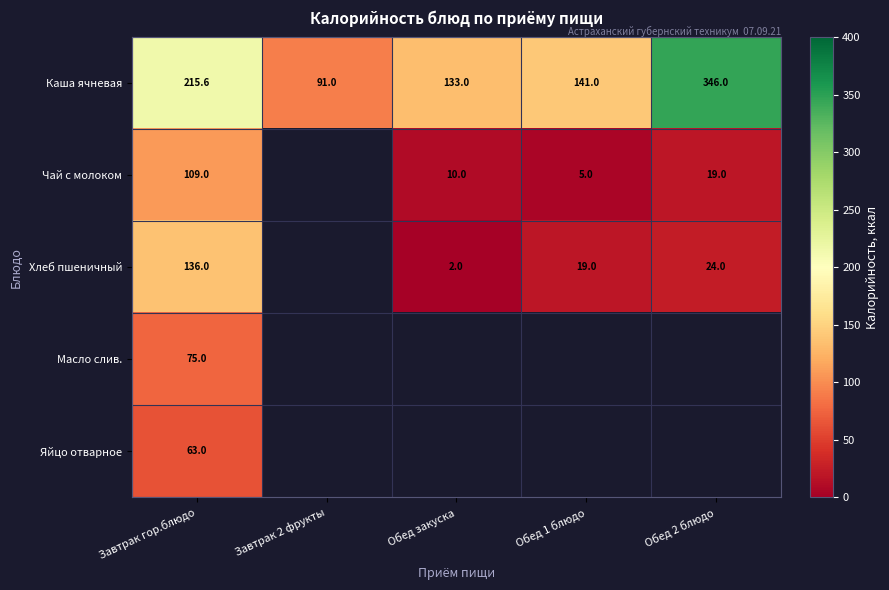

What is the total value across all series at Обед закуска?

145.0